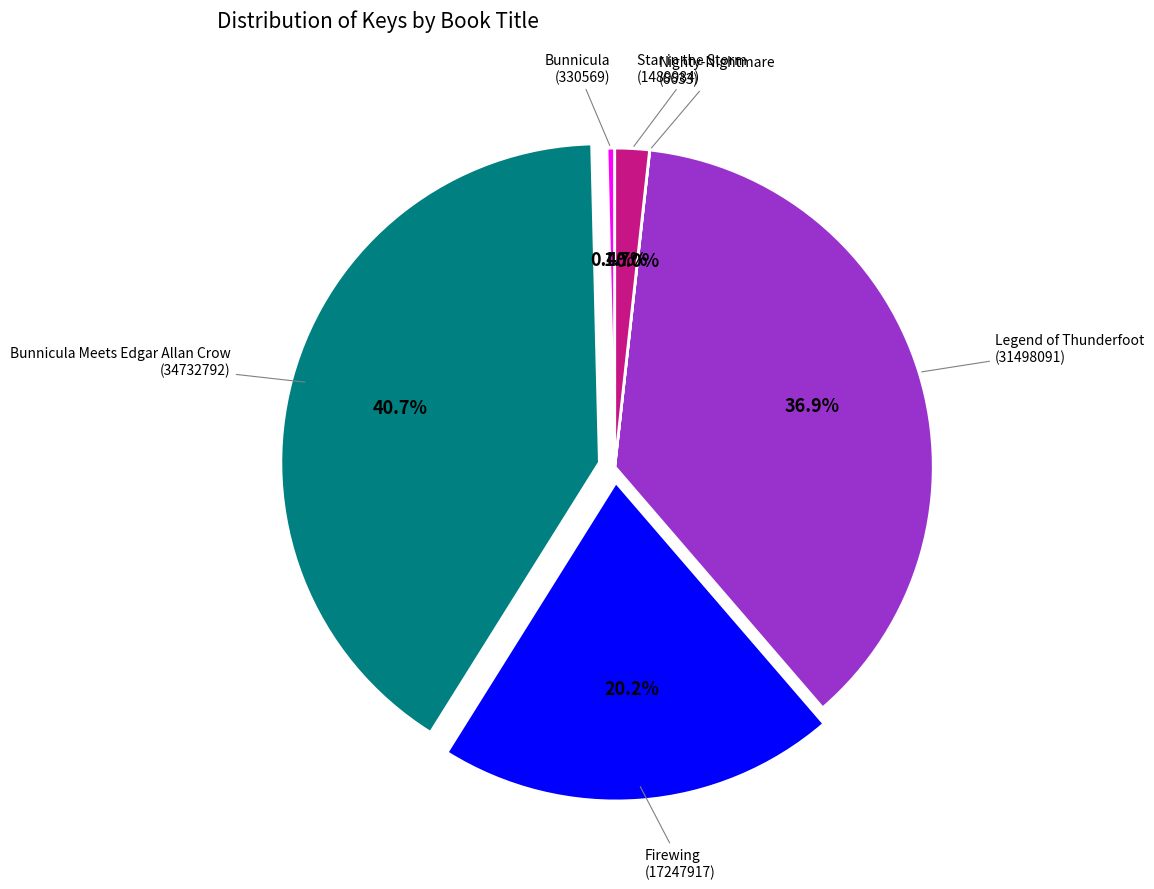

Is there any slice that represents more than half of the pie?

No